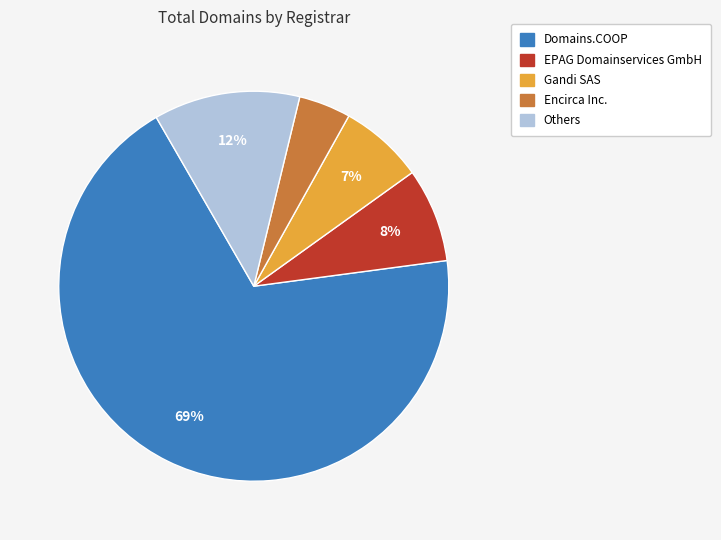

Is there a majority slice in this chart?

Yes